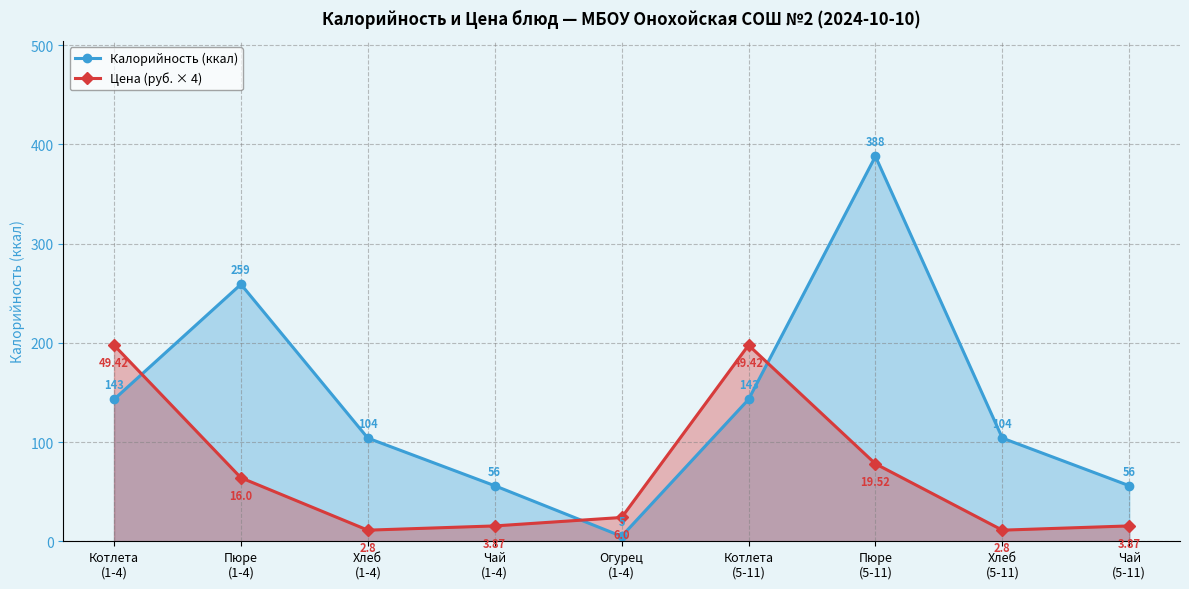

Reading right to left, extract all data points from this chart.

Калорийность (ккал): 56.0	104.0	388.0	143.0	5.0	56.0	104.0	259.0	143.0
Цена (руб. × 4): 15.5	11.2	78.1	197.7	24.0	15.5	11.2	64.0	197.7